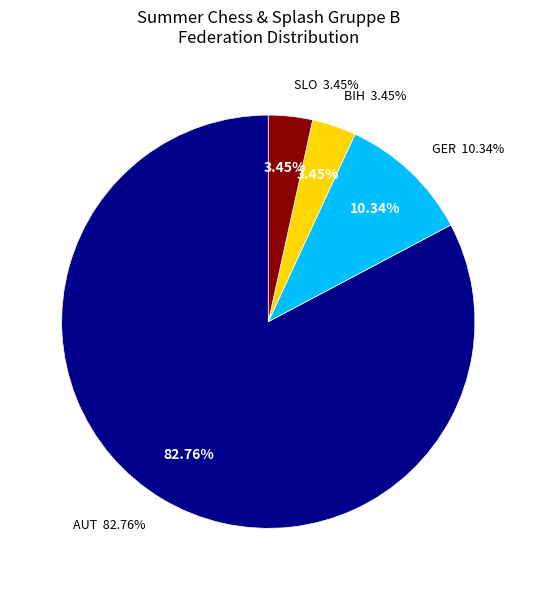

Do BIH and SLO together represent more than half of the pie?

No